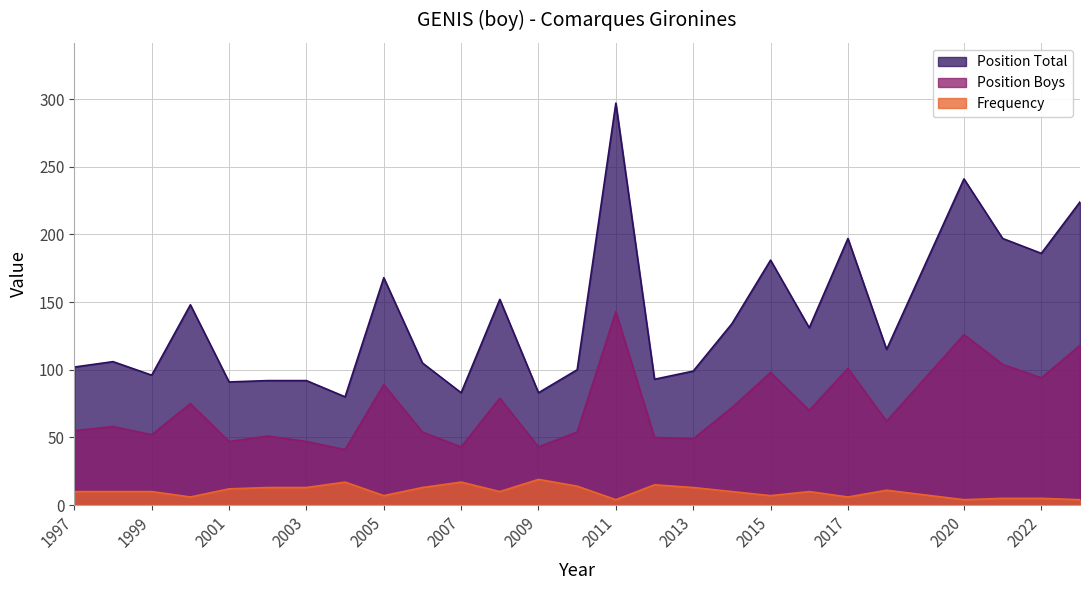

What is the value of the Position Boys point at the 17th from the left?

49